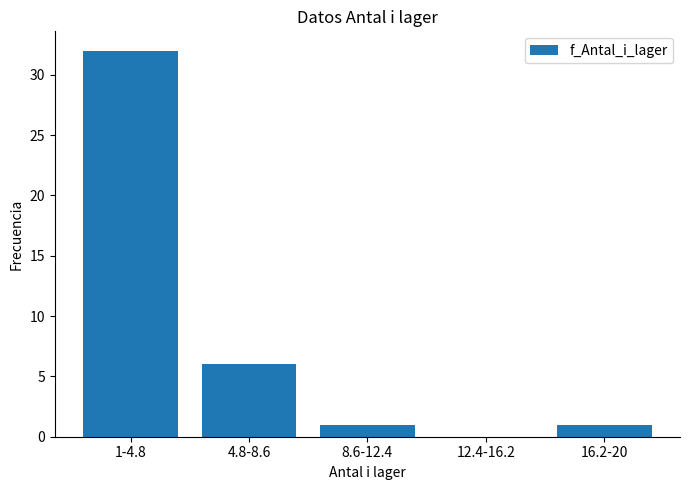

Reading left to right, list all the values displayed in this chart.

1-4.8=32	4.8-8.6=6	8.6-12.4=1	12.4-16.2=0	16.2-20=1